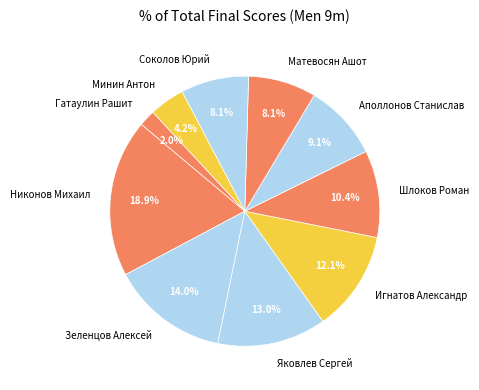

Which category has the biggest portion of the pie?

Никонов Михаил